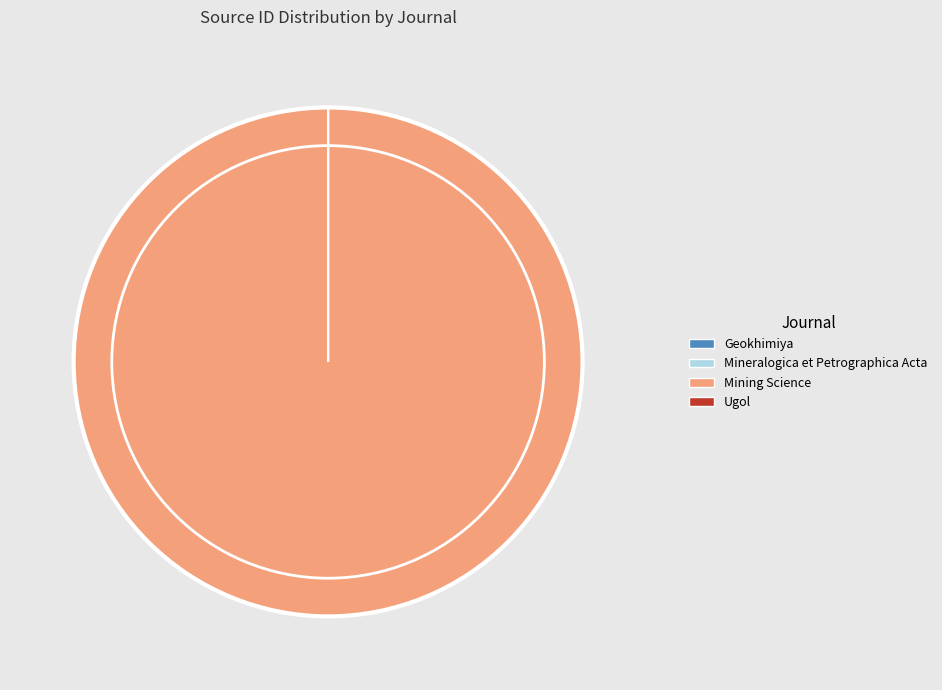

Which slice is the largest?

Mining Science